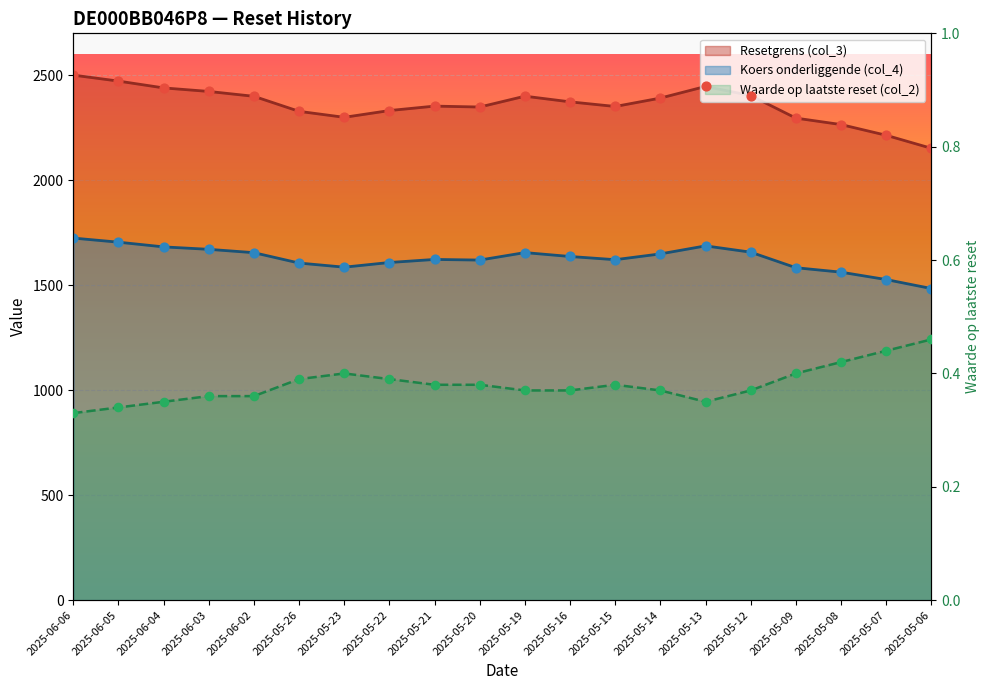

Which series has the largest total across all categories?

Resetgrens (col_3)